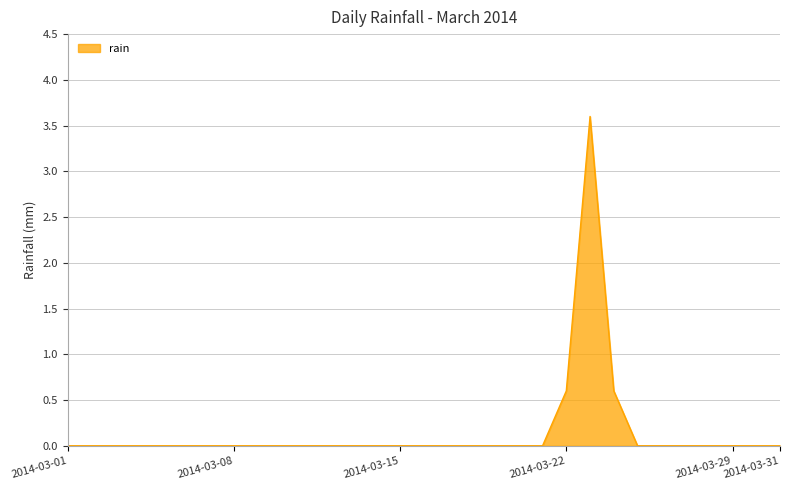

Does the chart have visible grid lines?

Yes